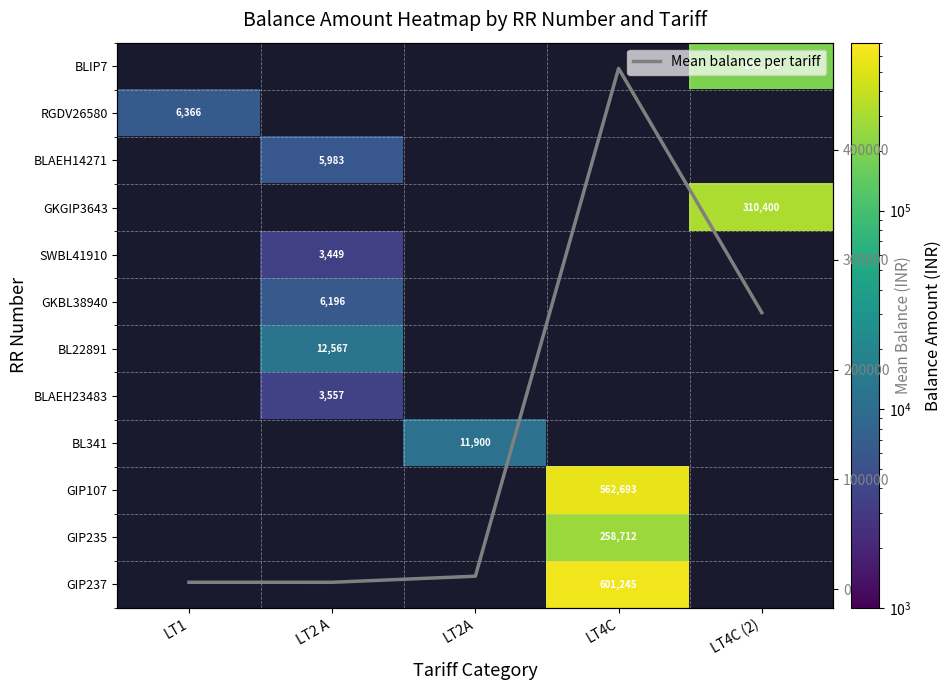

How many categories are shown in the chart?

5